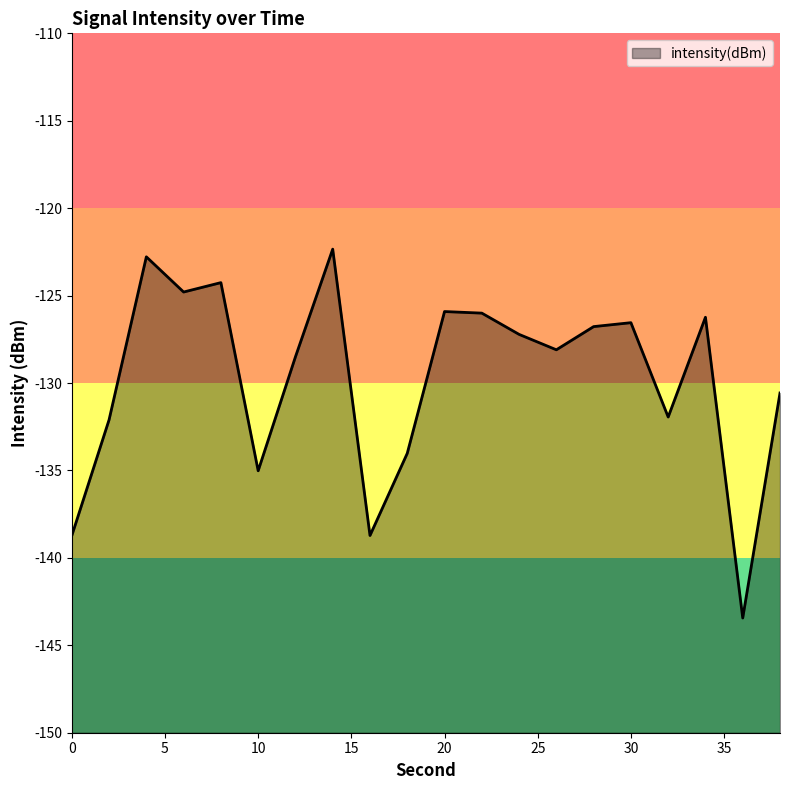

Reading left to right, list all the values displayed in this chart.

0=-138.7	2=-132.1	4=-122.8	6=-124.8	8=-124.3	10=-135.0	12=-128.5	14=-122.3	16=-138.7	18=-134.0	20=-125.9	22=-126.0	24=-127.2	26=-128.1	28=-126.8	30=-126.5	32=-131.9	34=-126.2	36=-143.4	38=-130.6